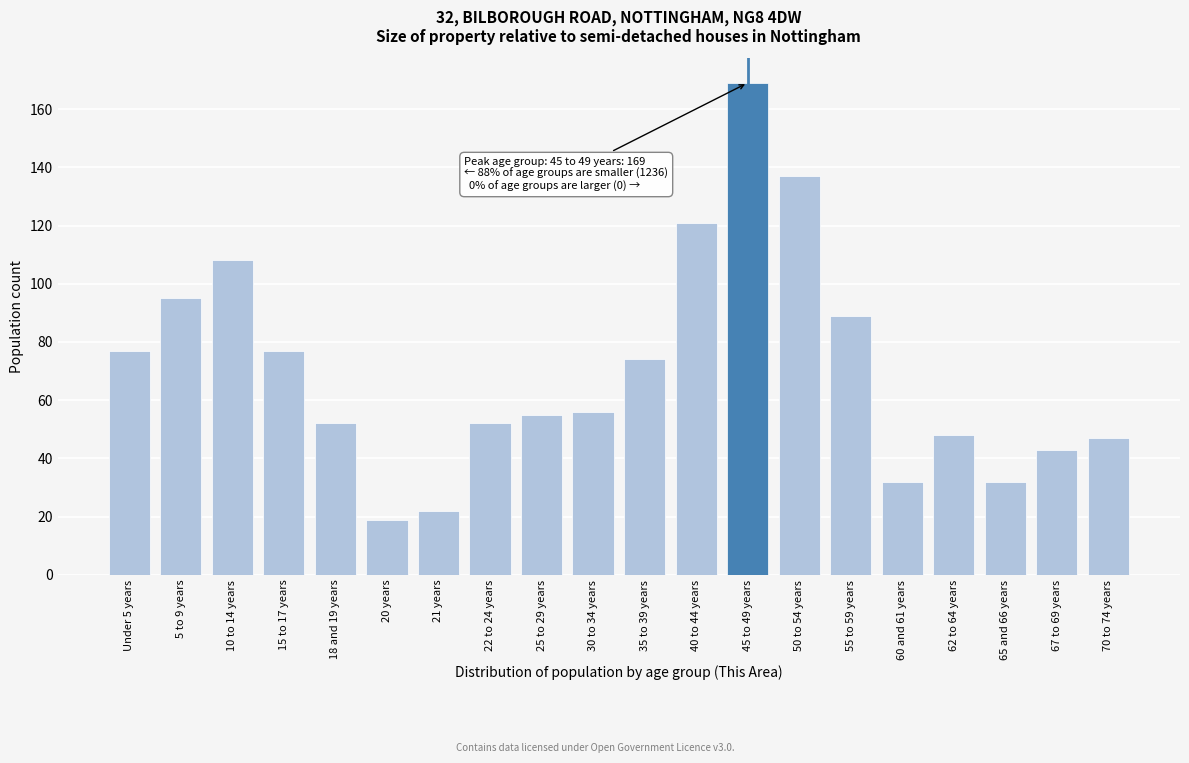

Reading left to right, extract all data points from this chart.

77	95	108	77	52	19	22	52	55	56	74	121	169	137	89	32	48	32	43	47